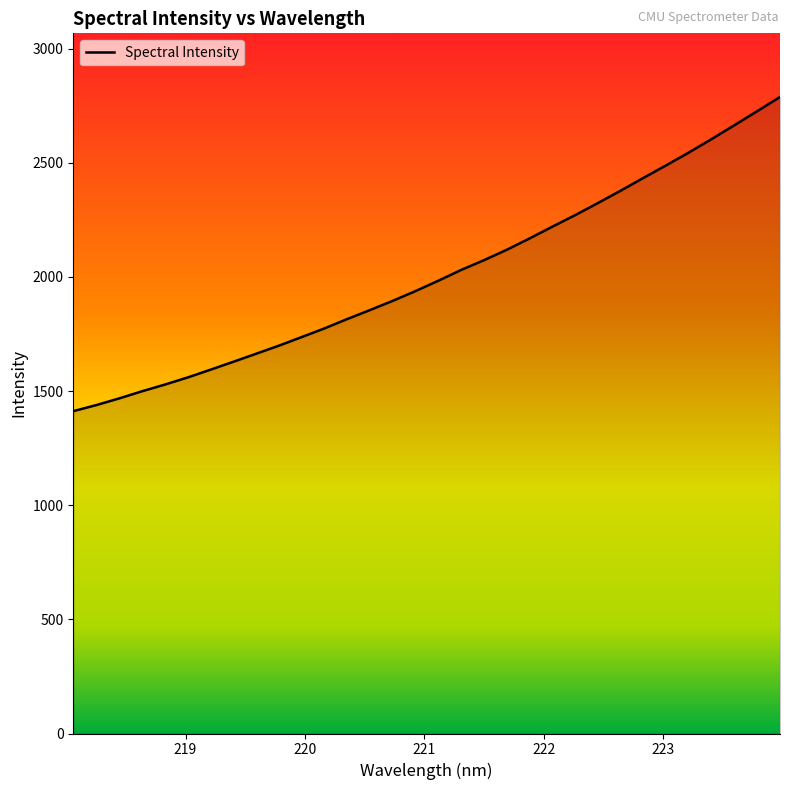

What is the minimum value shown in the chart?

1411.8